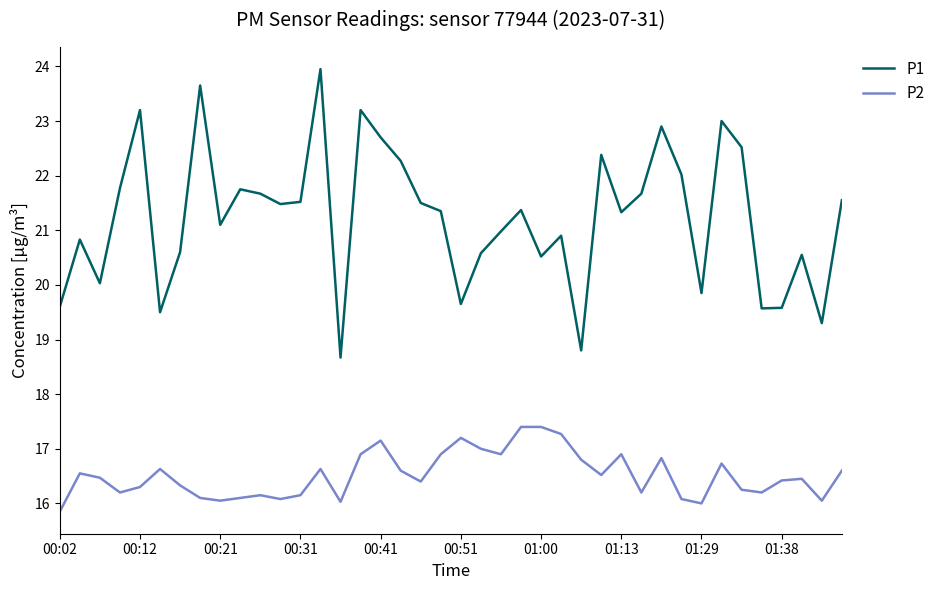

List the series in order of their overall mean, lowest first.

P2, P1